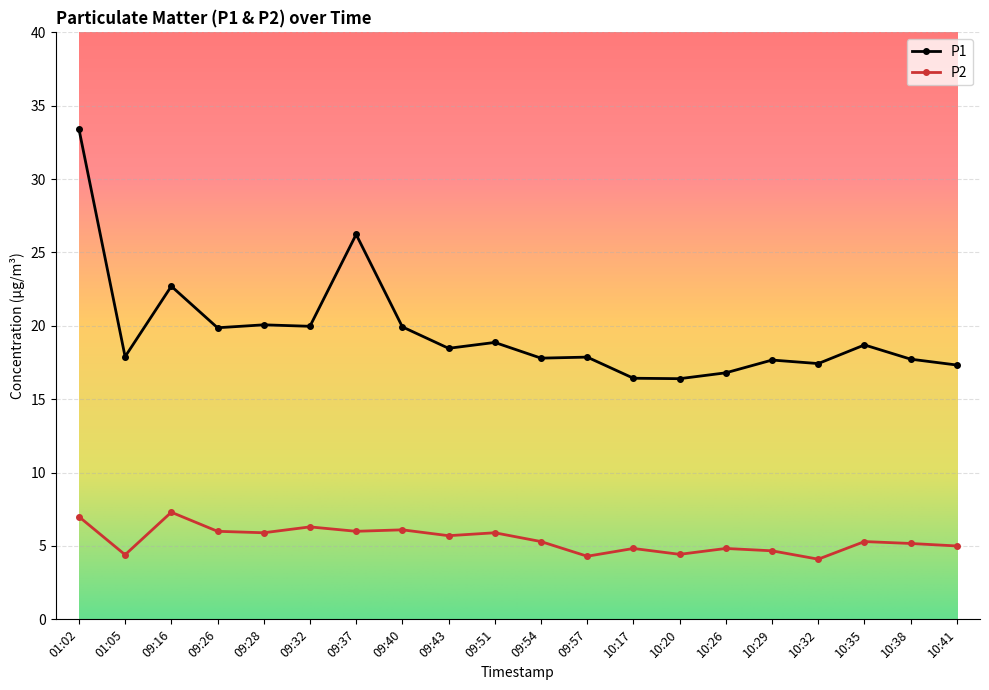

Which series has the largest total across all categories?

P1